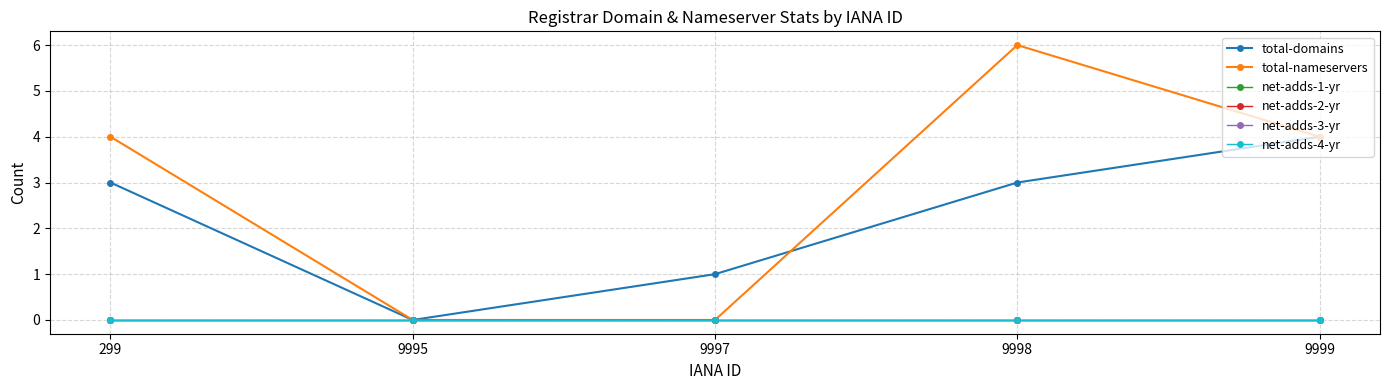

At how many categories does at least one series exceed 2?

3